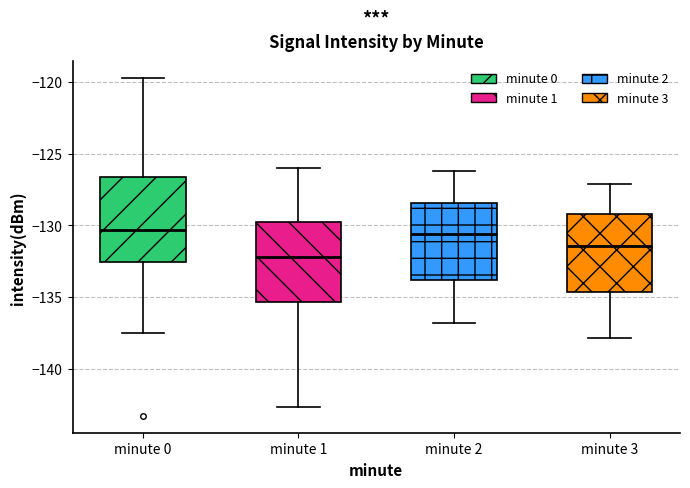

Reading left to right, read every box against the y-axis: the position of its median line, the range the box covers, and the ends of its whiskers. The values are not printed on the chart, so give them approximately, as read against the axis.

minute 0: median -130.5, box -132.5 to -126.5, whiskers -137.5 to -119.5
minute 1: median -132.0, box -135.5 to -130.0, whiskers -142.5 to -126.0
minute 2: median -130.5, box -134.0 to -128.5, whiskers -137.0 to -126.0
minute 3: median -131.5, box -134.5 to -129.0, whiskers -138.0 to -127.0